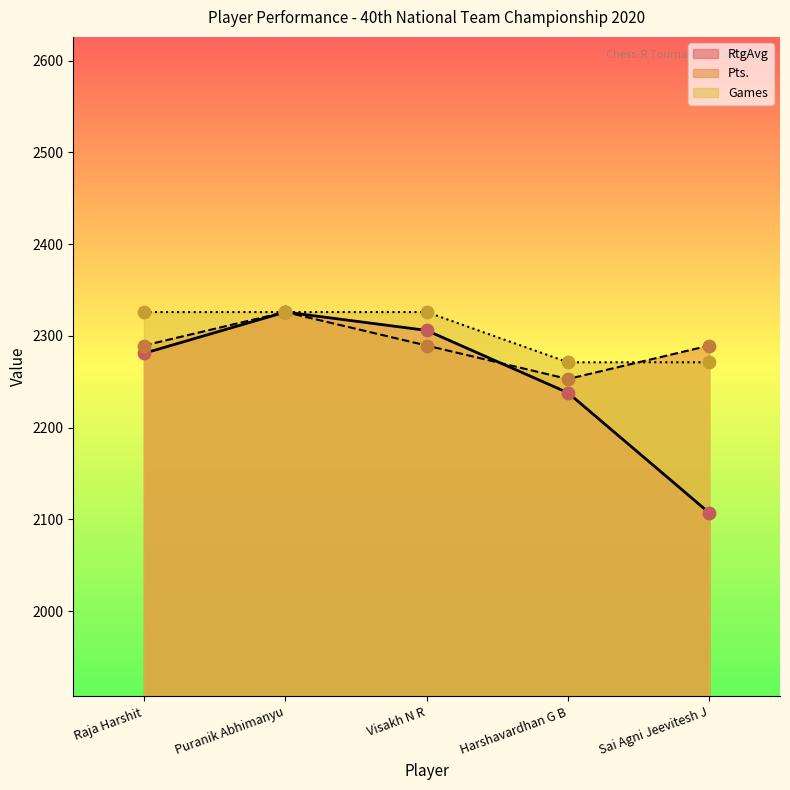

Which series contains the highest Y value?

Pts.